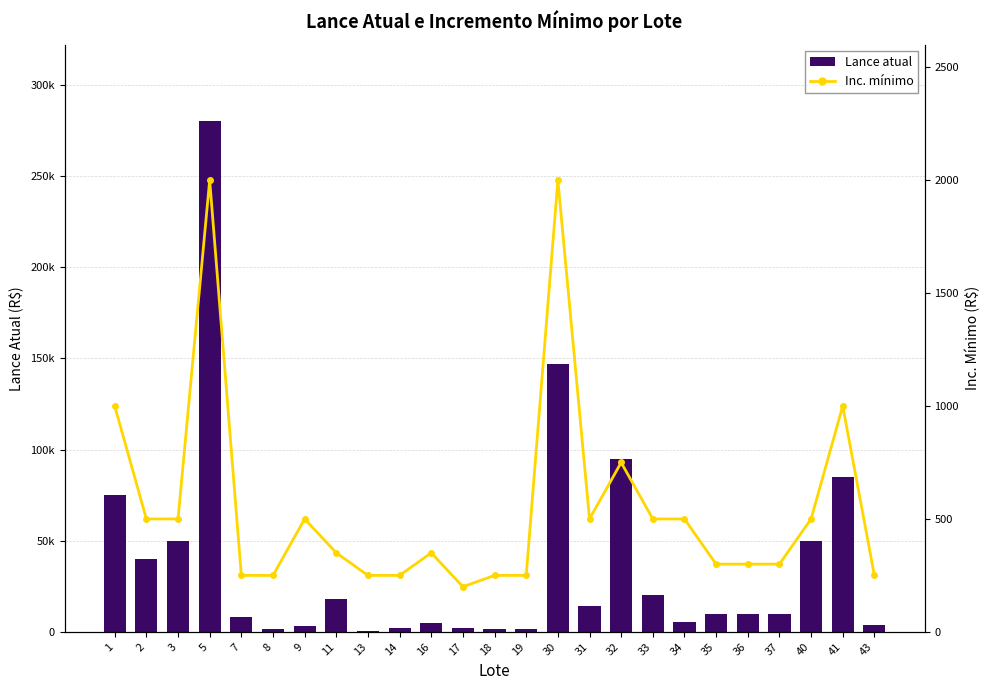

At which category is the sum across all series the highest?

5